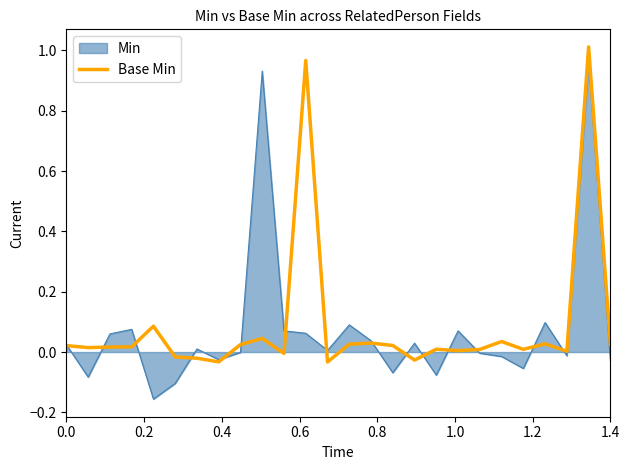

What is the greatest value displayed?

1.0